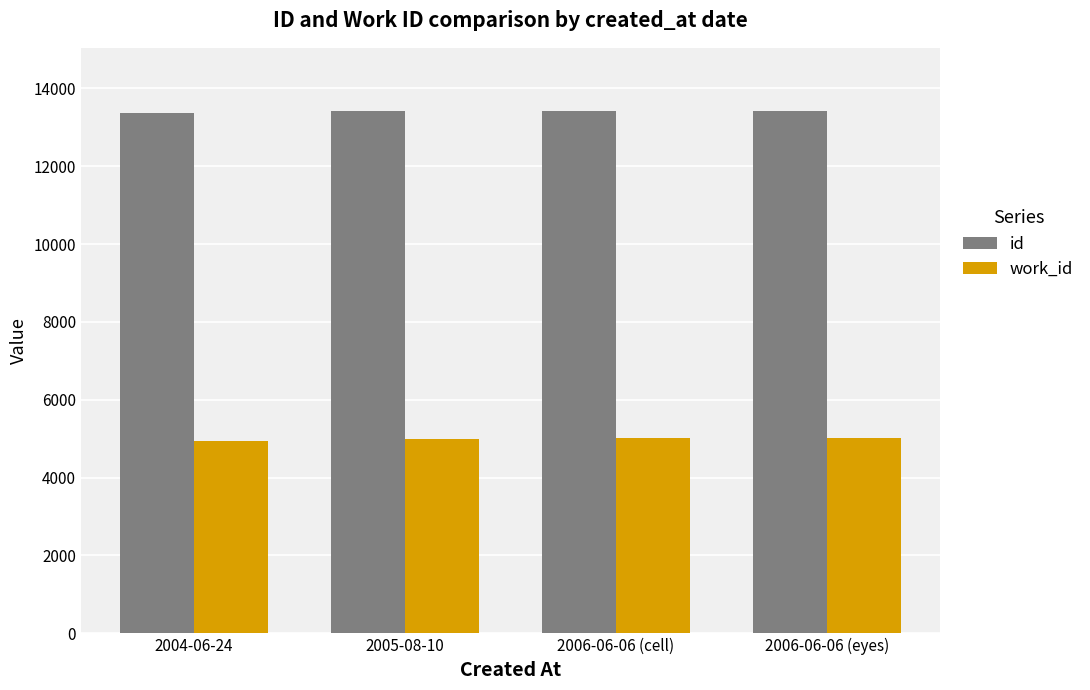

What is the total value across all series at 2006-06-06 (cell)?

18433